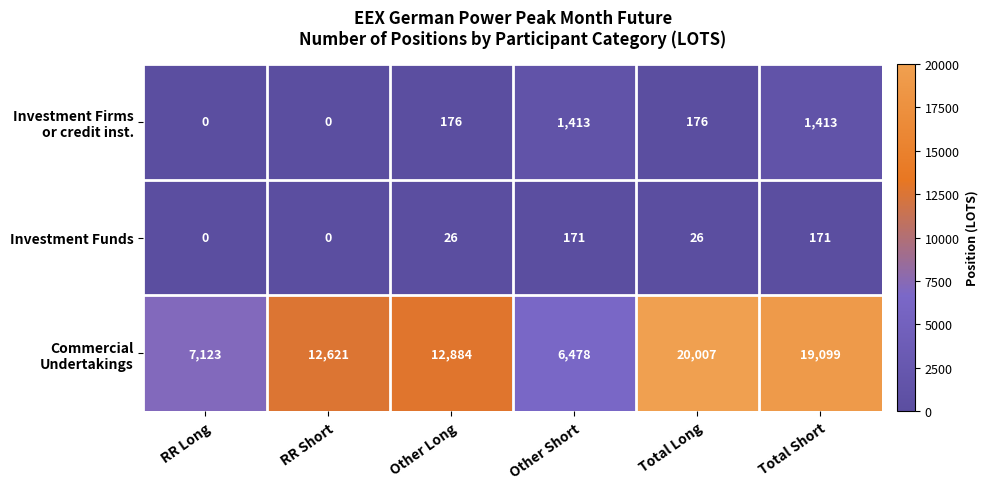

Count the number of data series in this chart.

3